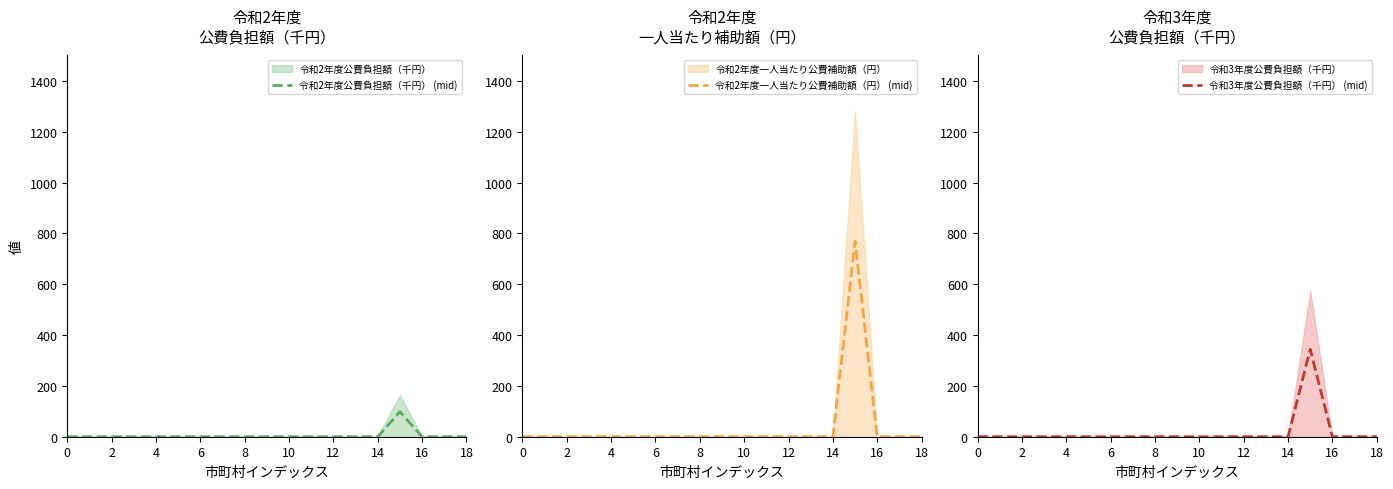

True or false: 令和2年度一人当たり公費補助額（円） (mid) and 令和2年度公費負担額（千円） (mid) intersect in this chart.

False